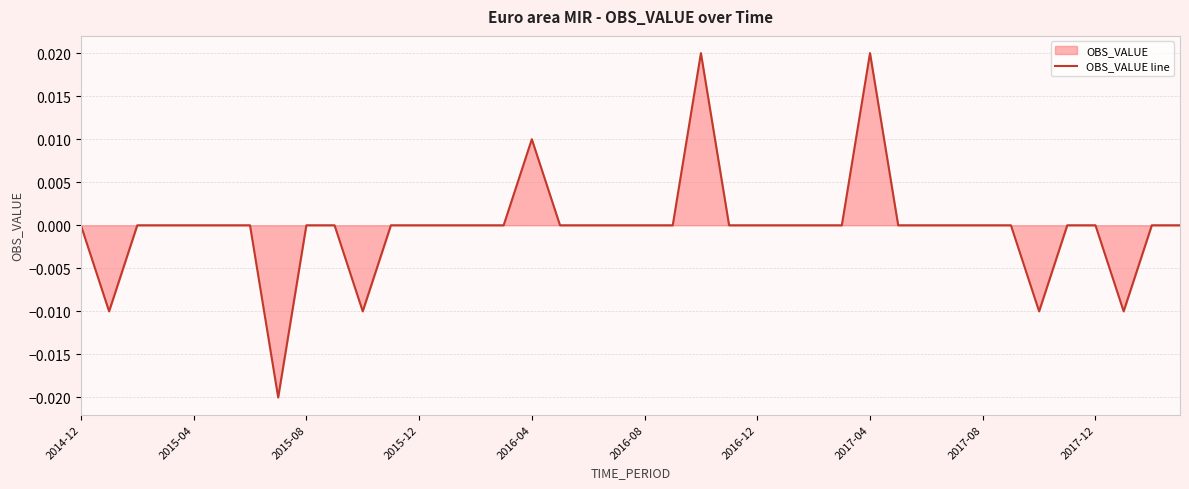

Does the chart display data point markers on the line(s)?

No